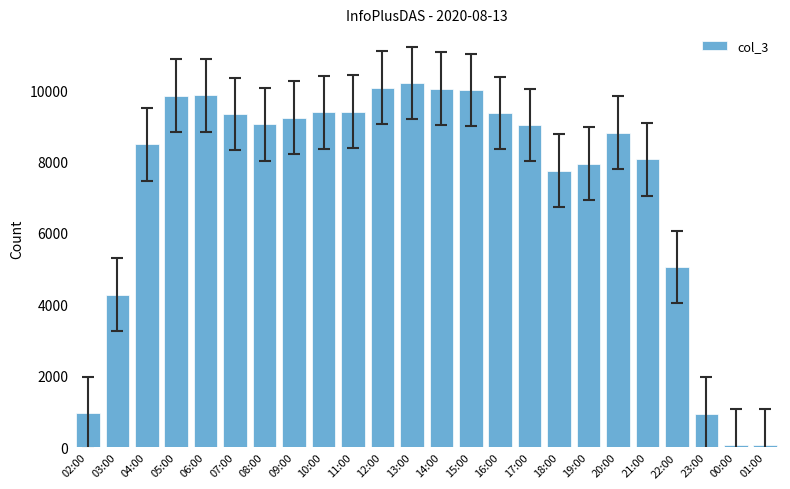

At which category does the chart reach its peak across all series?

13:00